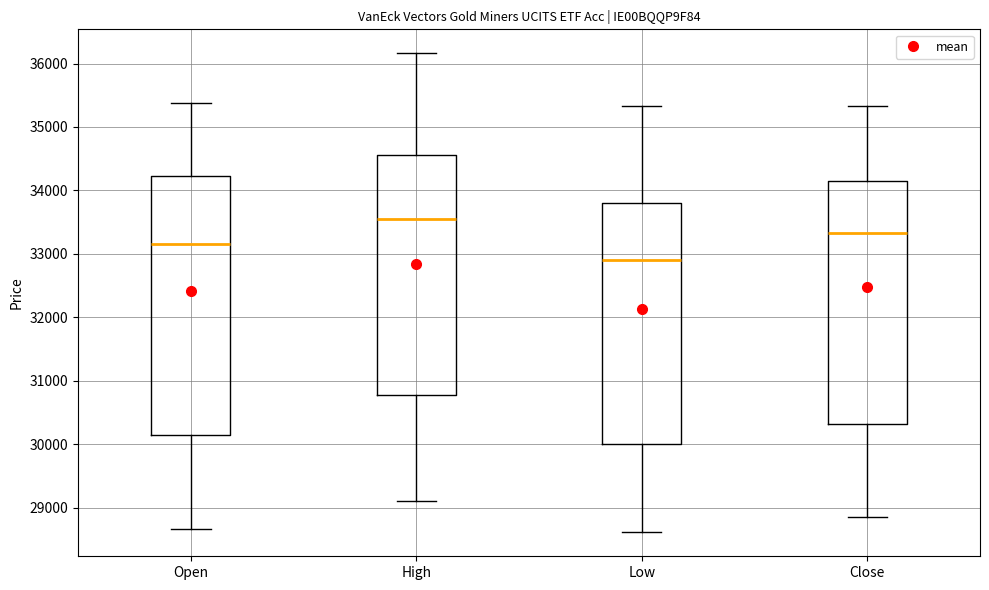

Which box is the tallest, from its lower edge to its upper edge?

Open